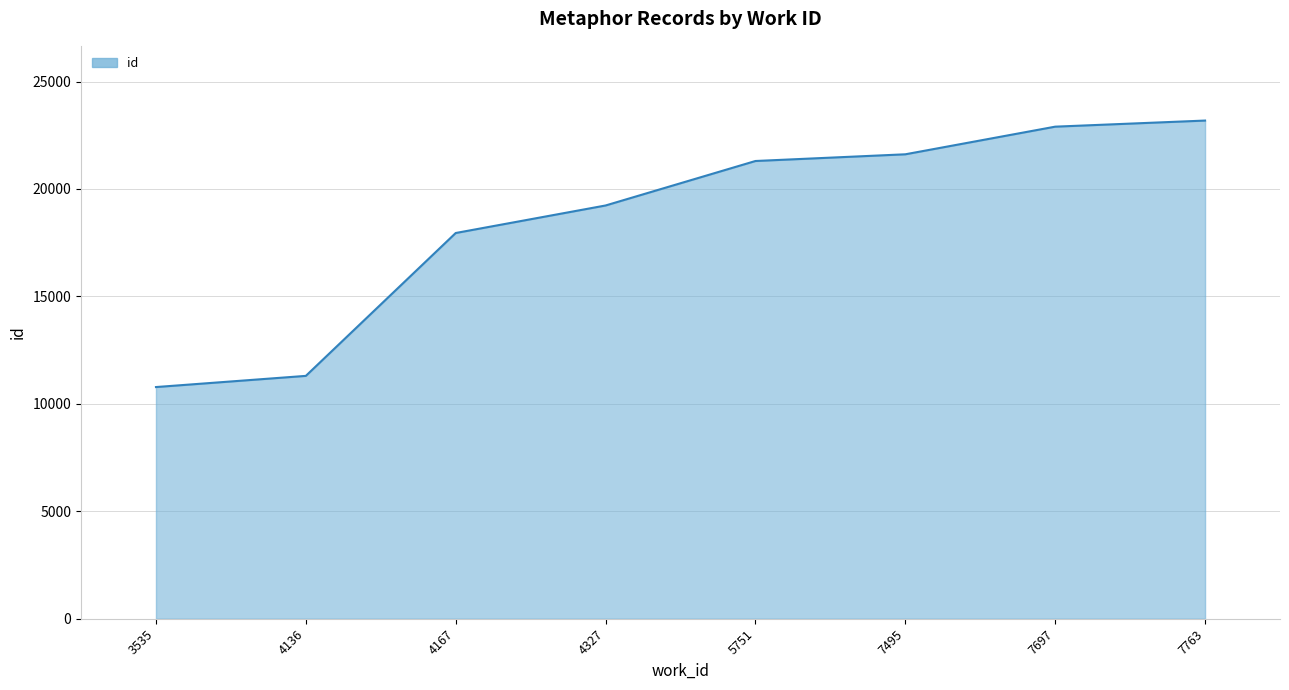

Where is the data nearest to the value 16983?

4167